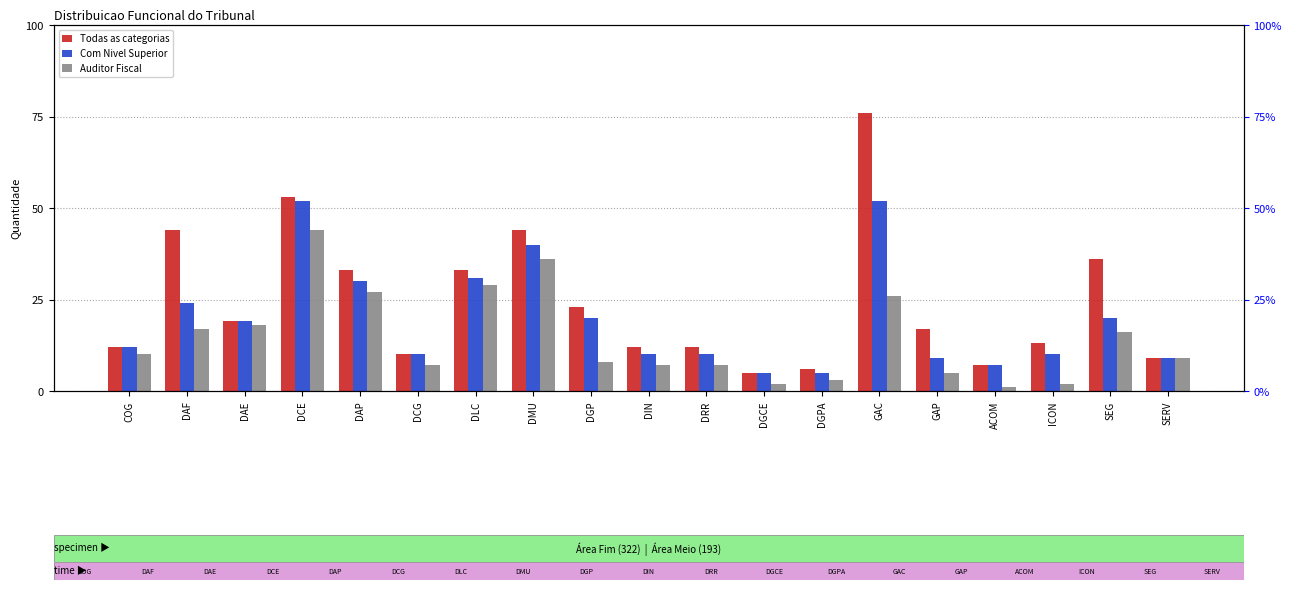

Does the chart contain any negative values?

No